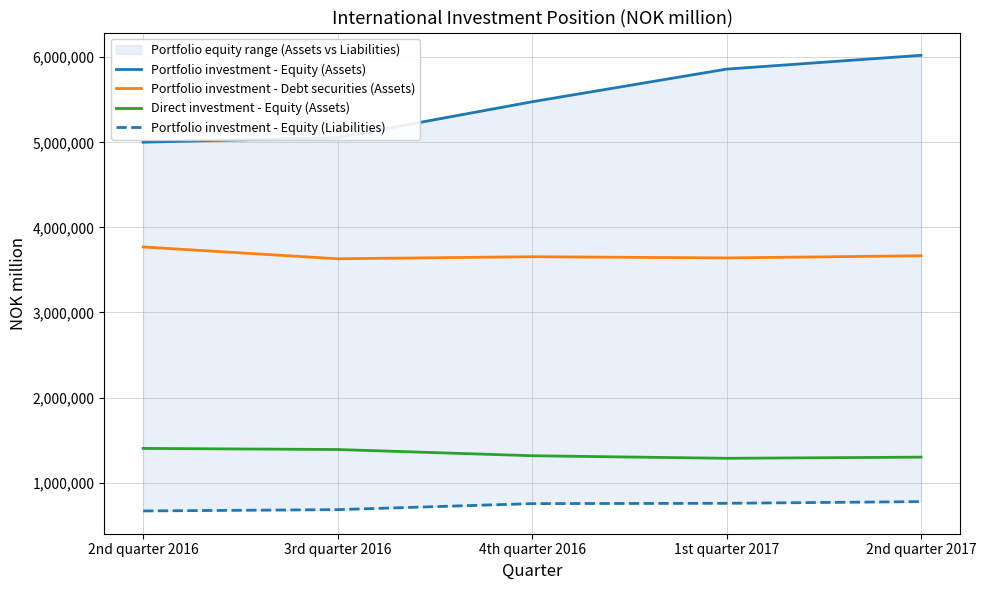

How many categories are shown in the chart?

5